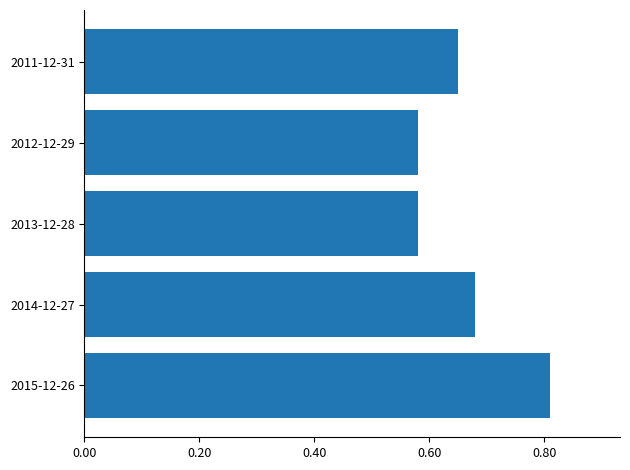

Between 2013-12-28 and 2014-12-27, which is larger?

2014-12-27